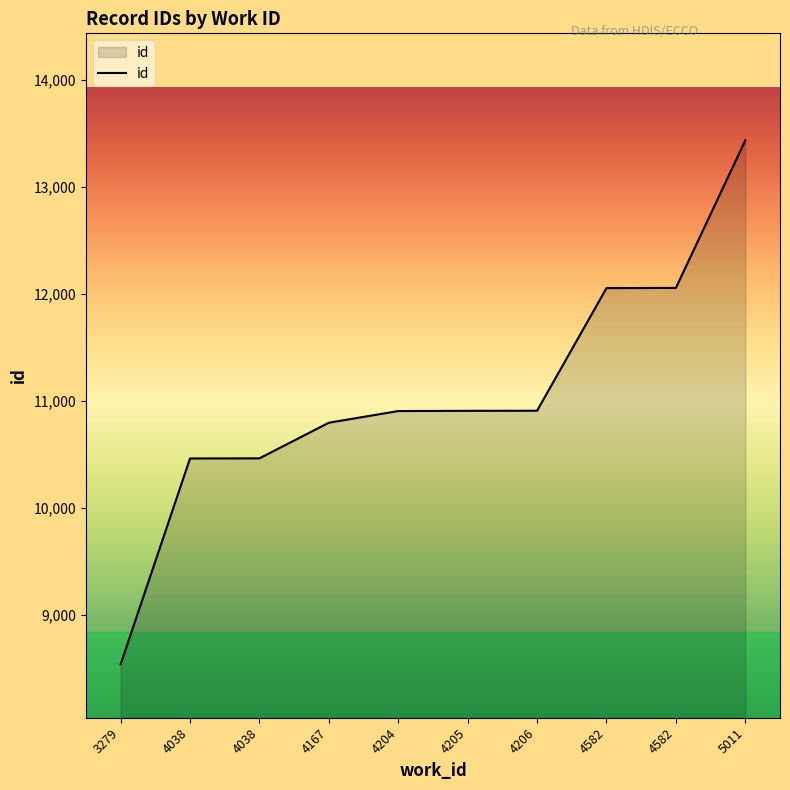

Does the chart have visible grid lines?

No